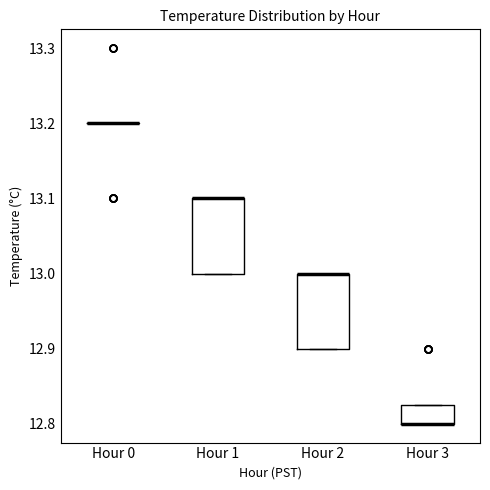

Where is the lower edge of the box for Hour 3 on the y-axis? The values are not printed on the chart, so give them approximately, as read against the axis.

12.80